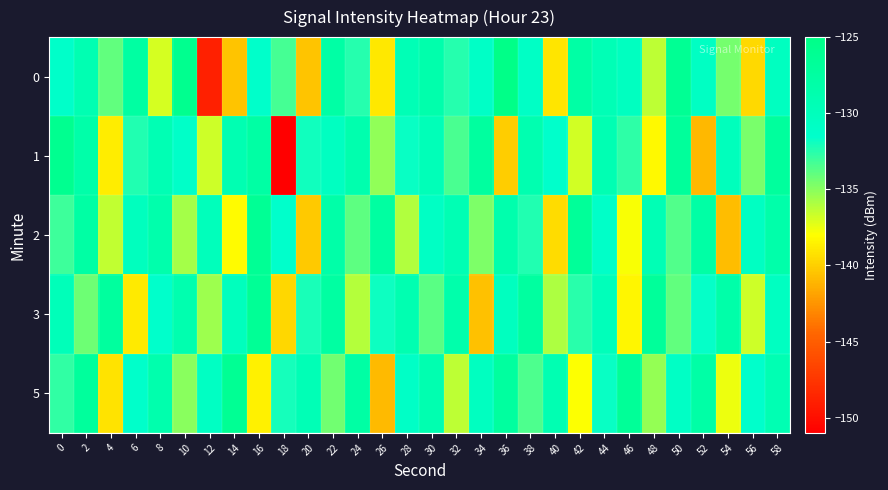

What is the total value across all series at 38?

-653.1